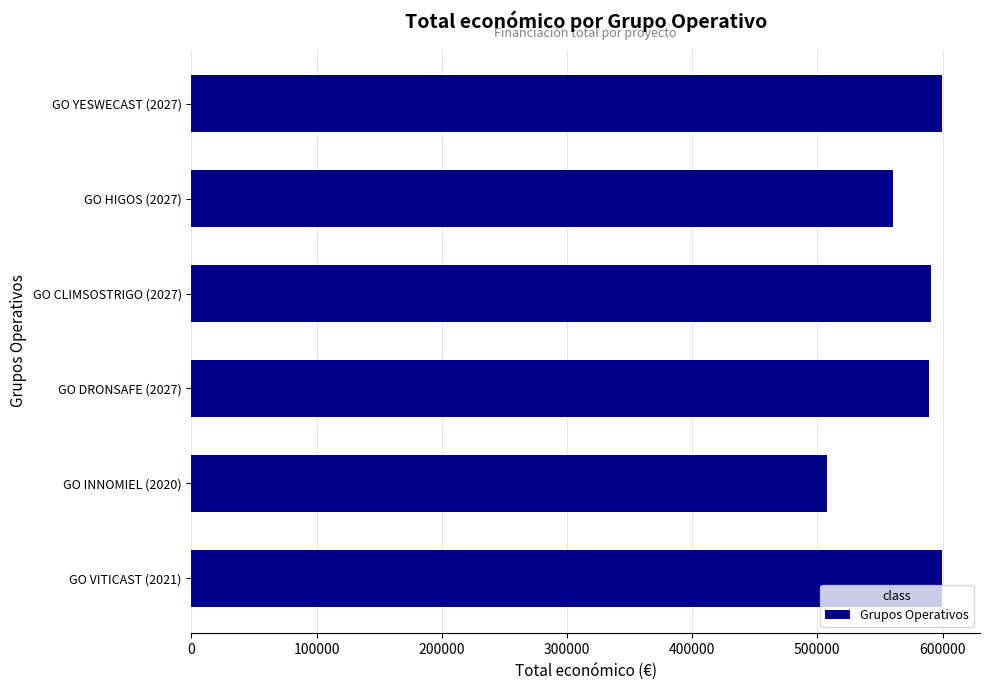

Approximately how many times larger is the value at GO VITICAST (2021) compared to GO YESWECAST (2027)?

1.0